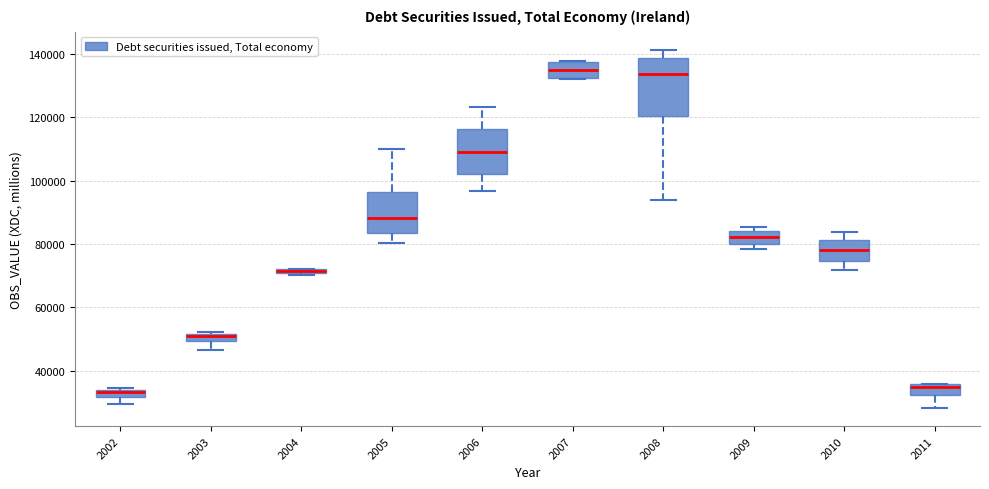

Which box is the tallest, from its lower edge to its upper edge?

2008